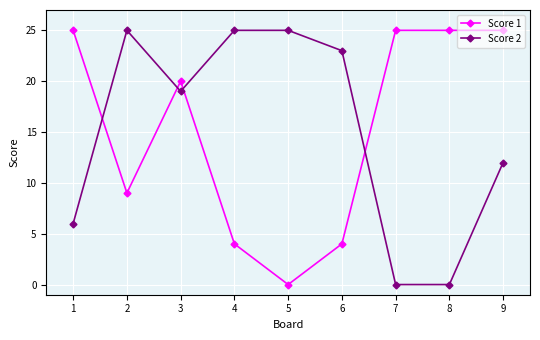

How many values in Score 1 are above zero?

8